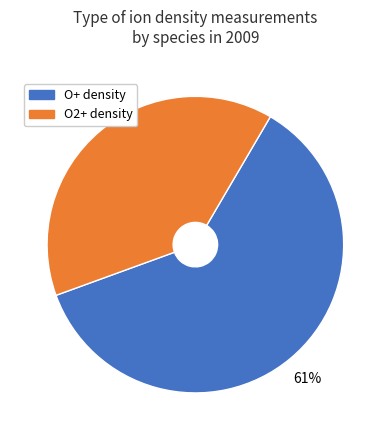

Does any single category account for the majority?

Yes